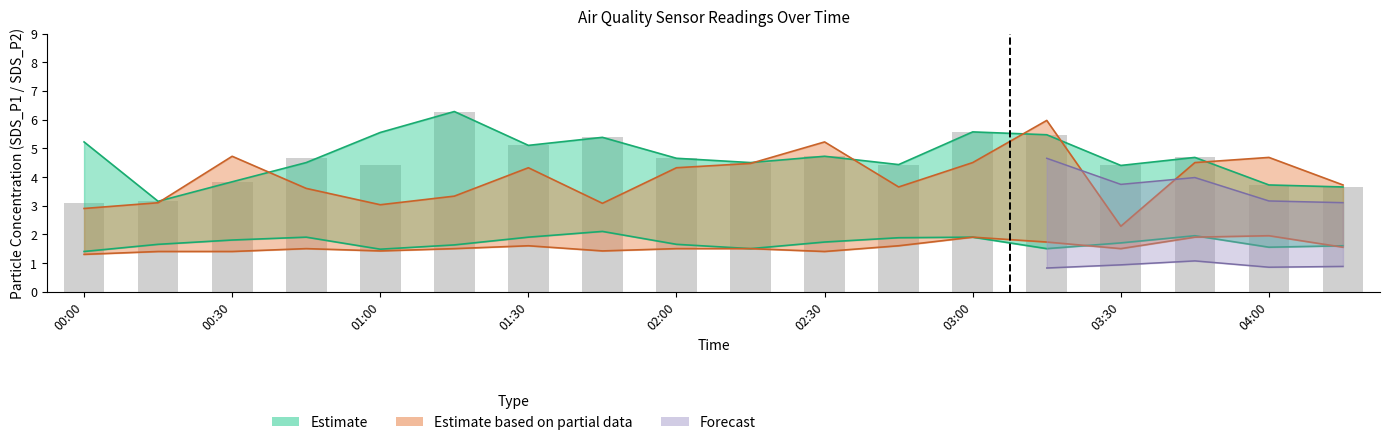

Between 01:15 and 00:15, which is larger?

01:15